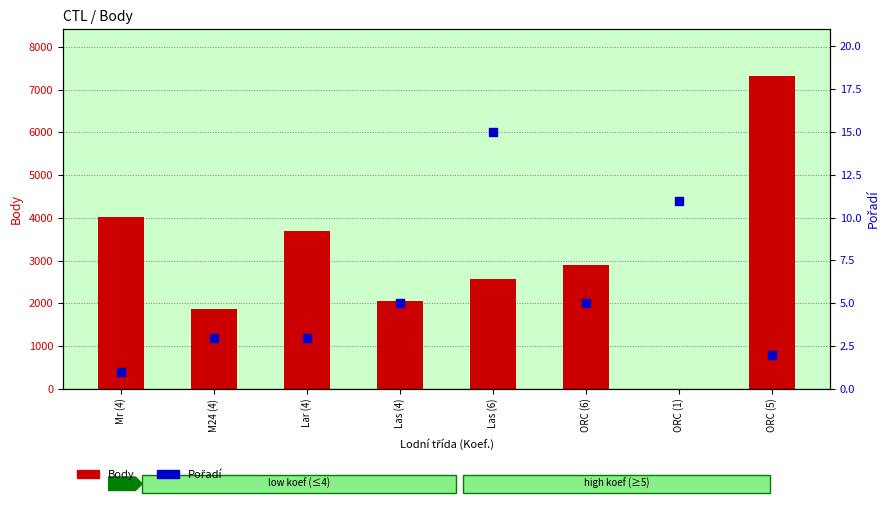

What is the total value across all series at Lar (4)?

3703